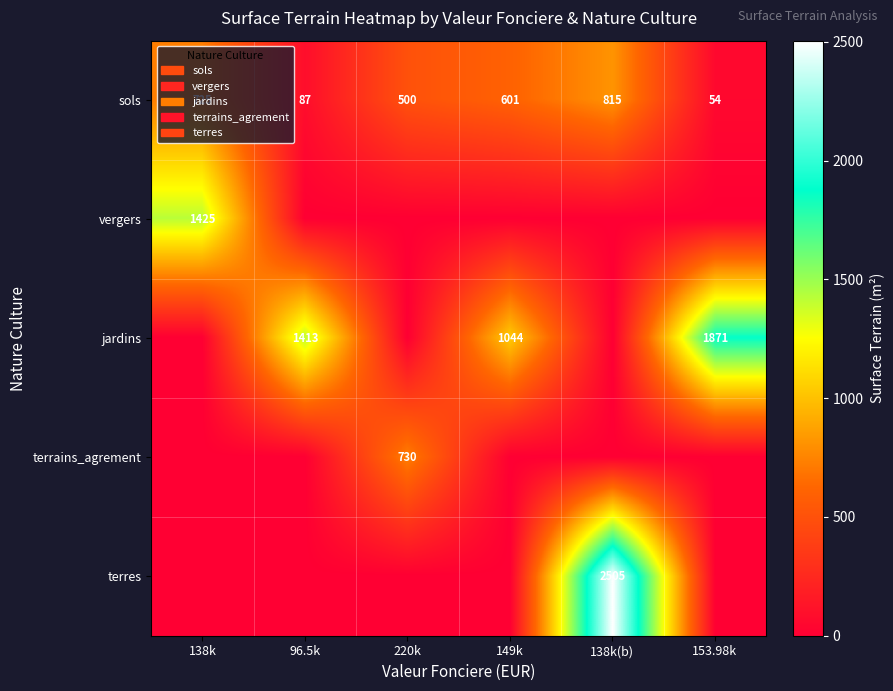

How many distinct data groups are displayed?

5